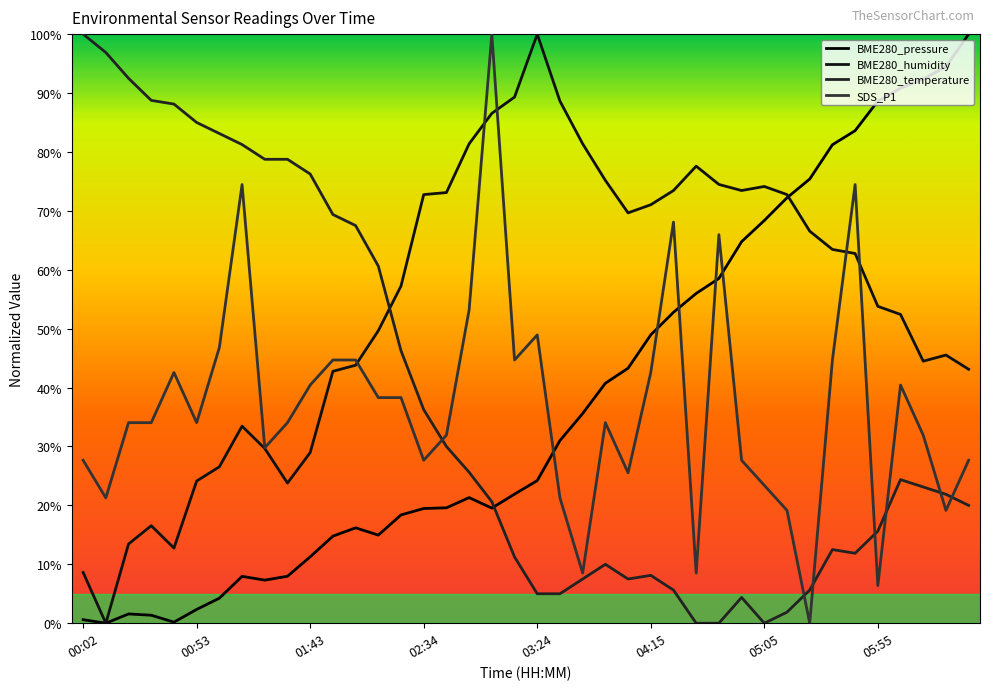

Does the chart have visible grid lines?

No